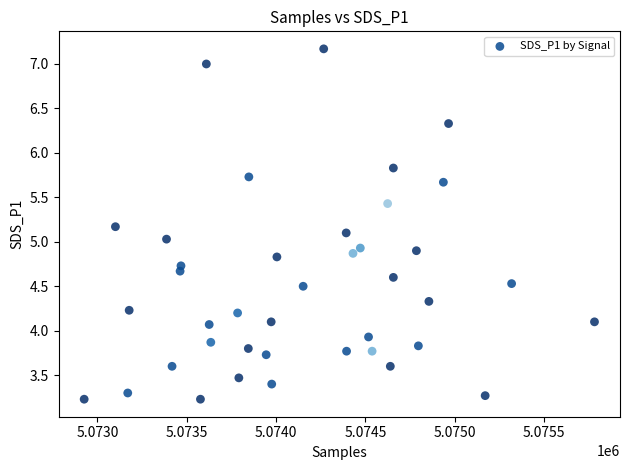

What is the range of X values (max minus min)?

2857.0